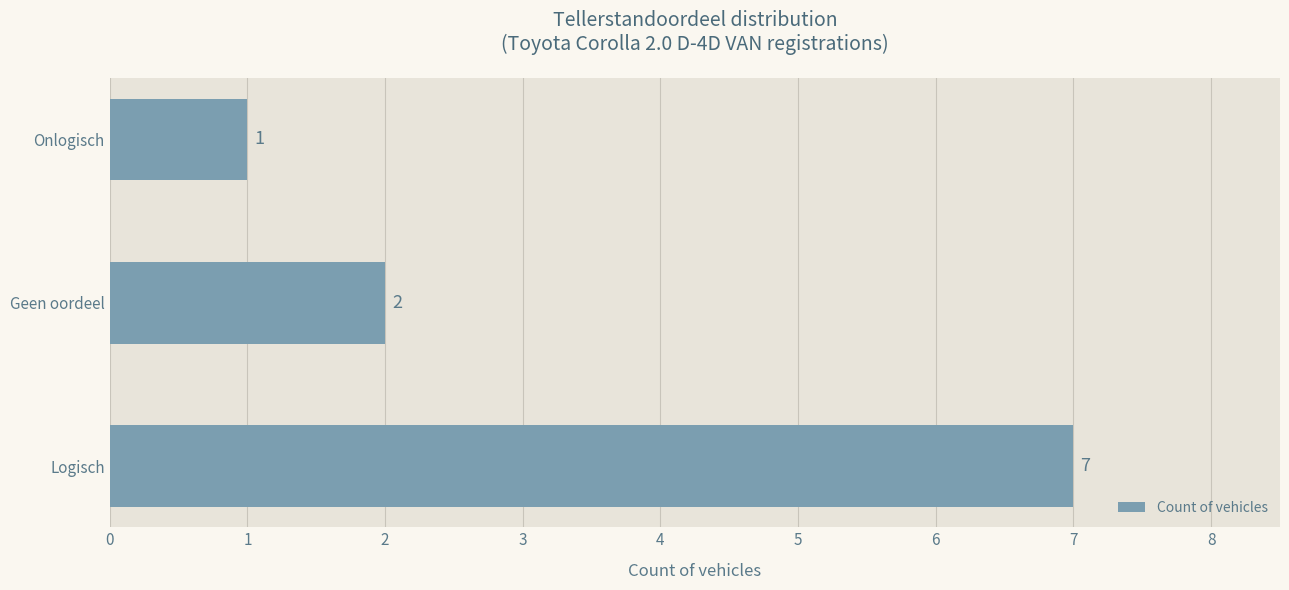

Reading bottom to top, what are all the values shown in this chart?

7	2	1